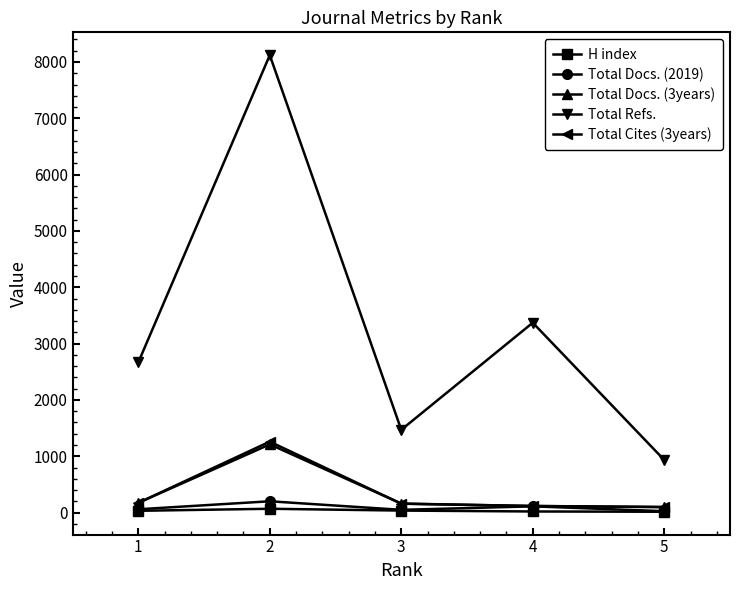

What is the lowest value of the Total Docs. (3years) series?

99